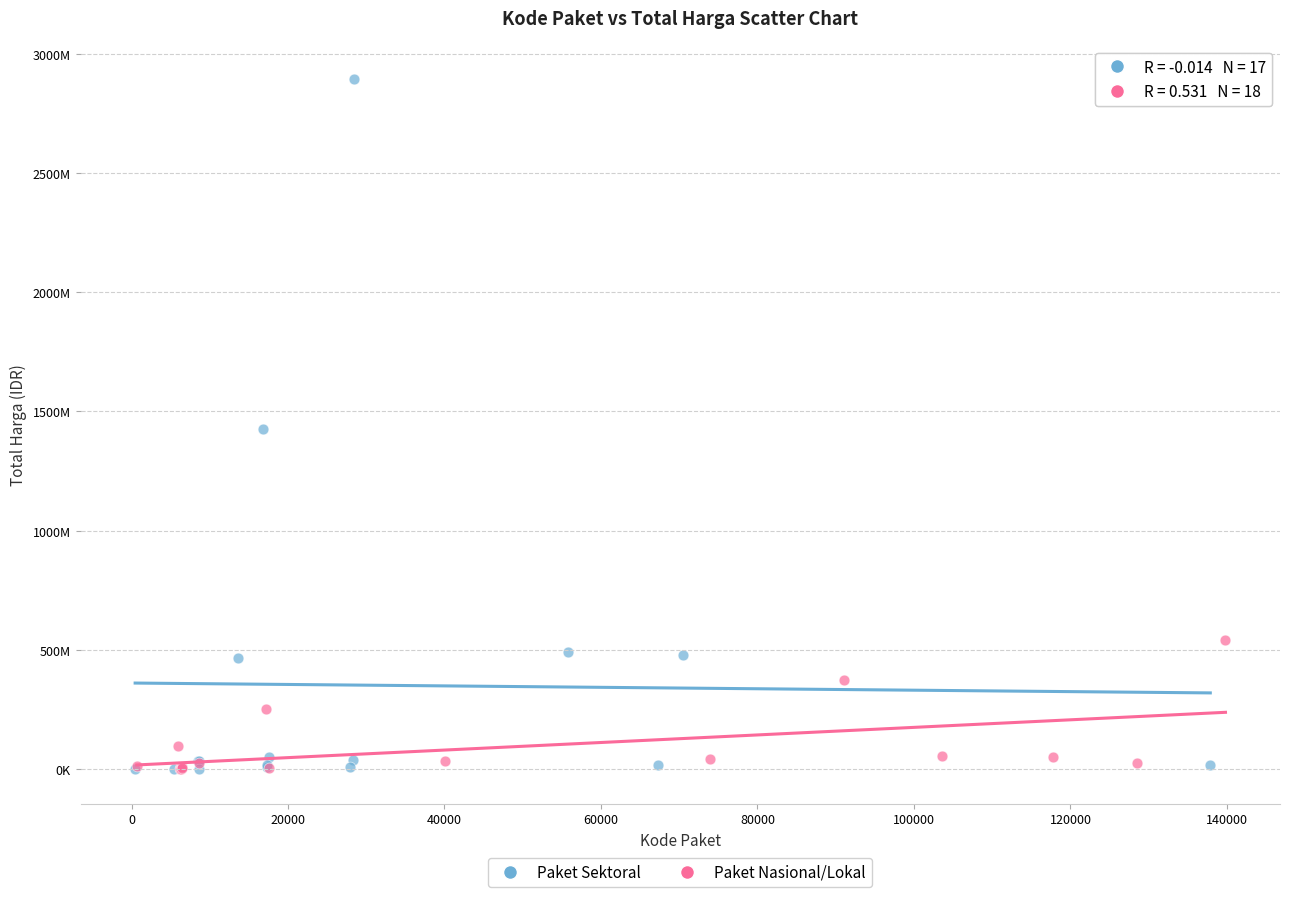

Which series has the widest spread of Y values?

Paket Sektoral